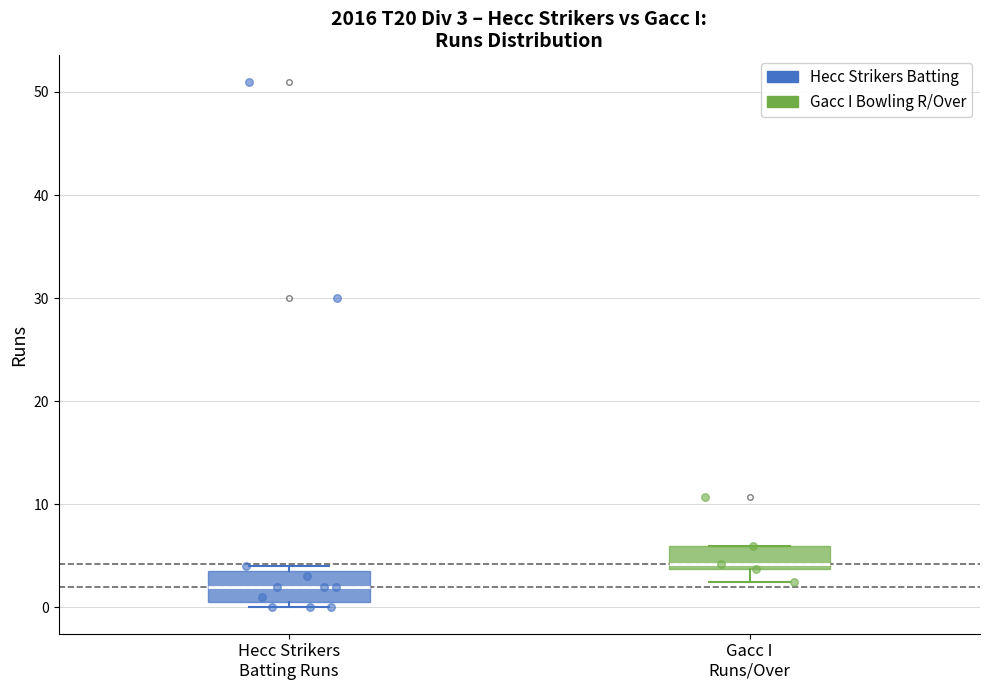

Which box's median line is the lowest?

Hecc Strikers Batting Runs